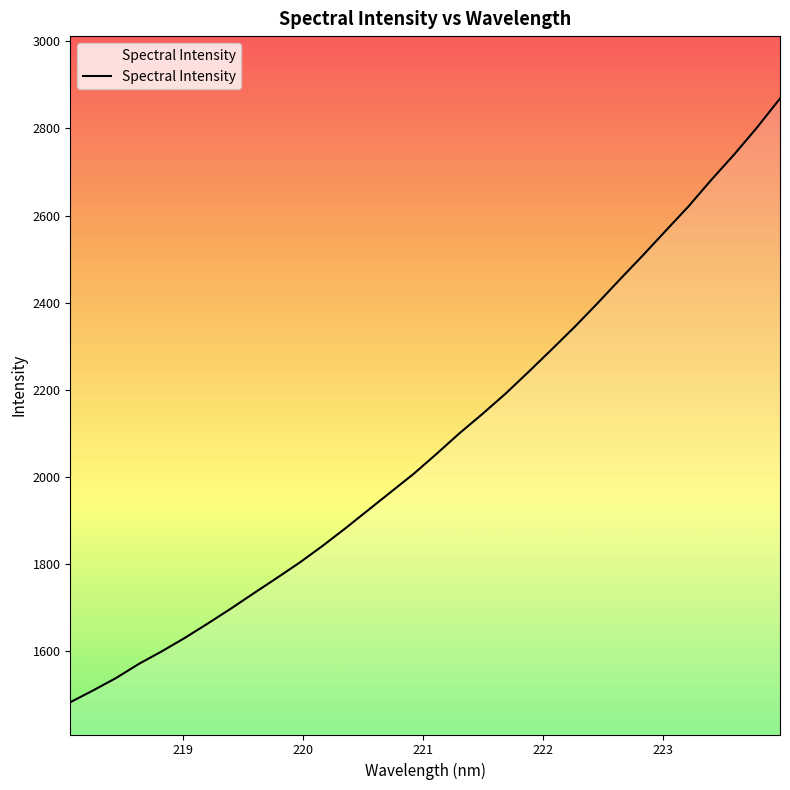

What is the maximum value shown in the chart?

2868.8